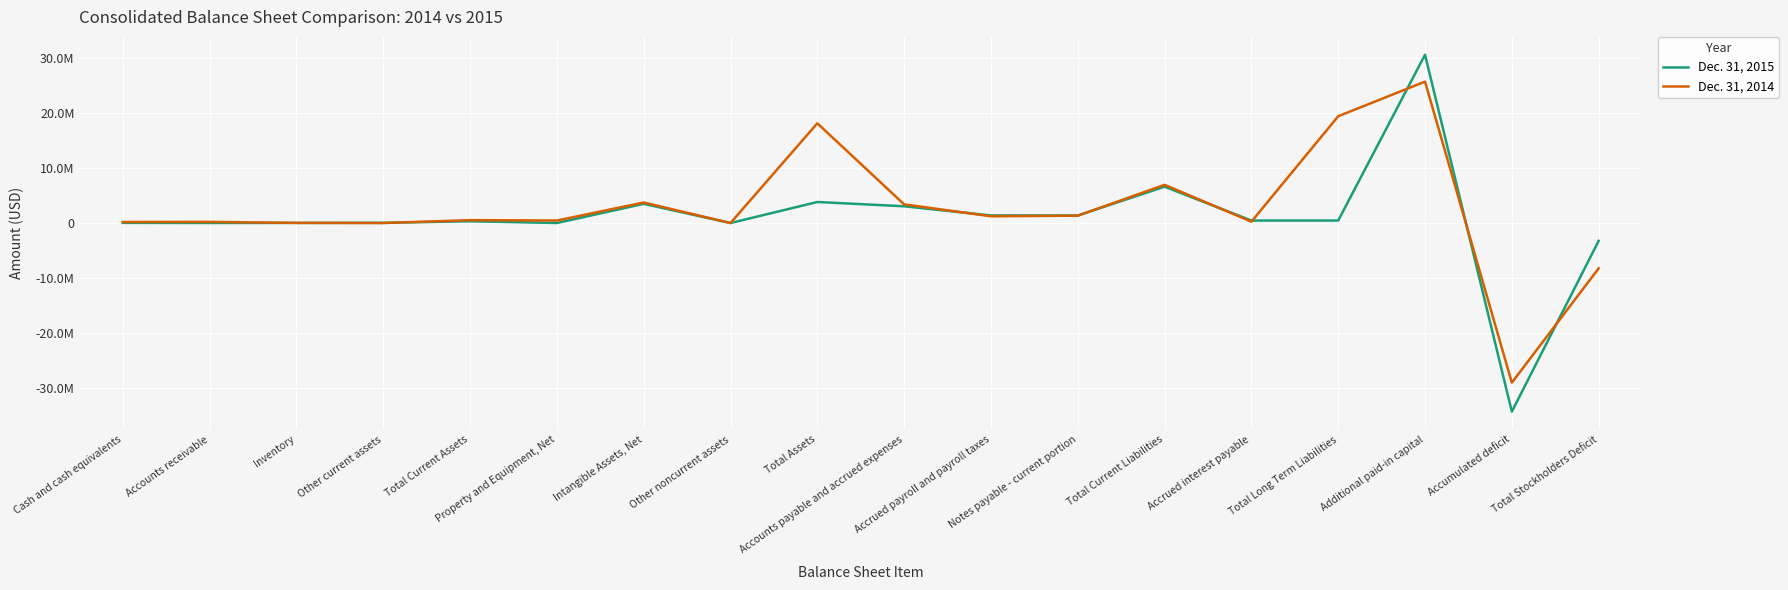

What is the label of the 7th point from the right?

Notes payable - current portion